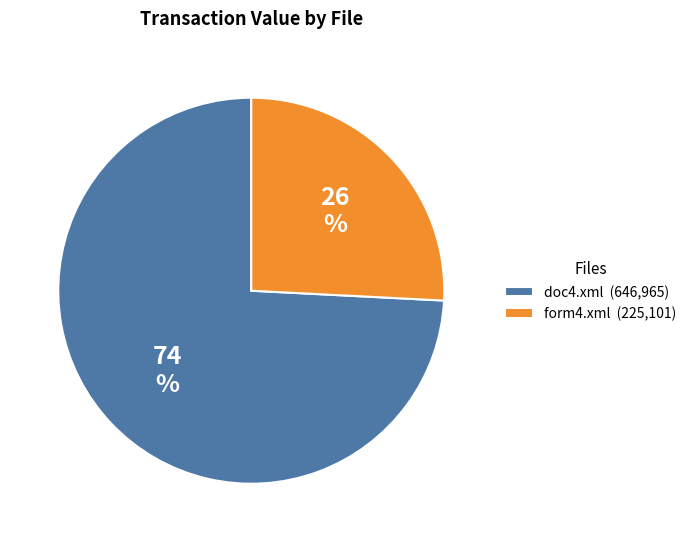

Do form4.xml (225,101) and doc4.xml (646,965) together represent more than half of the pie?

Yes